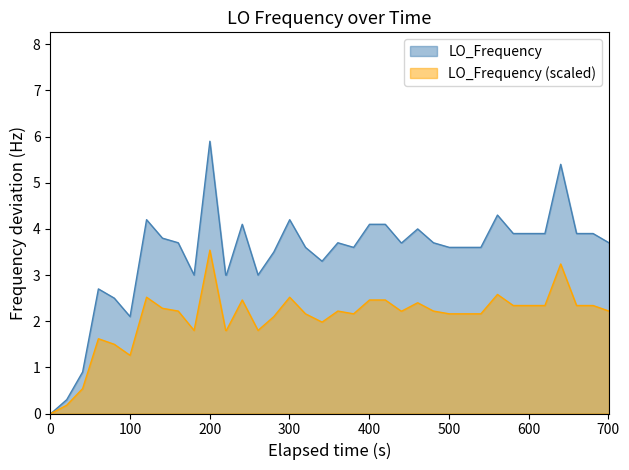

Which series has the widest spread of values?

LO_Frequency